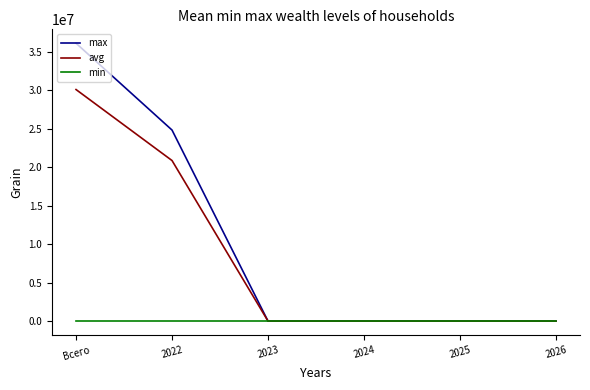

The value of avg at Всего is 13436012. True or false?

False